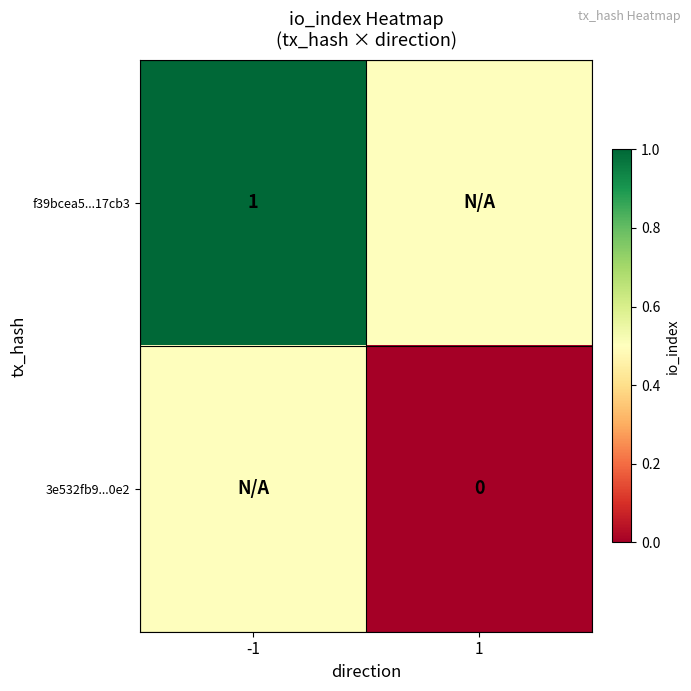

Is it true that f39bcea5...17cb3 equals 1.0 at -1?

True